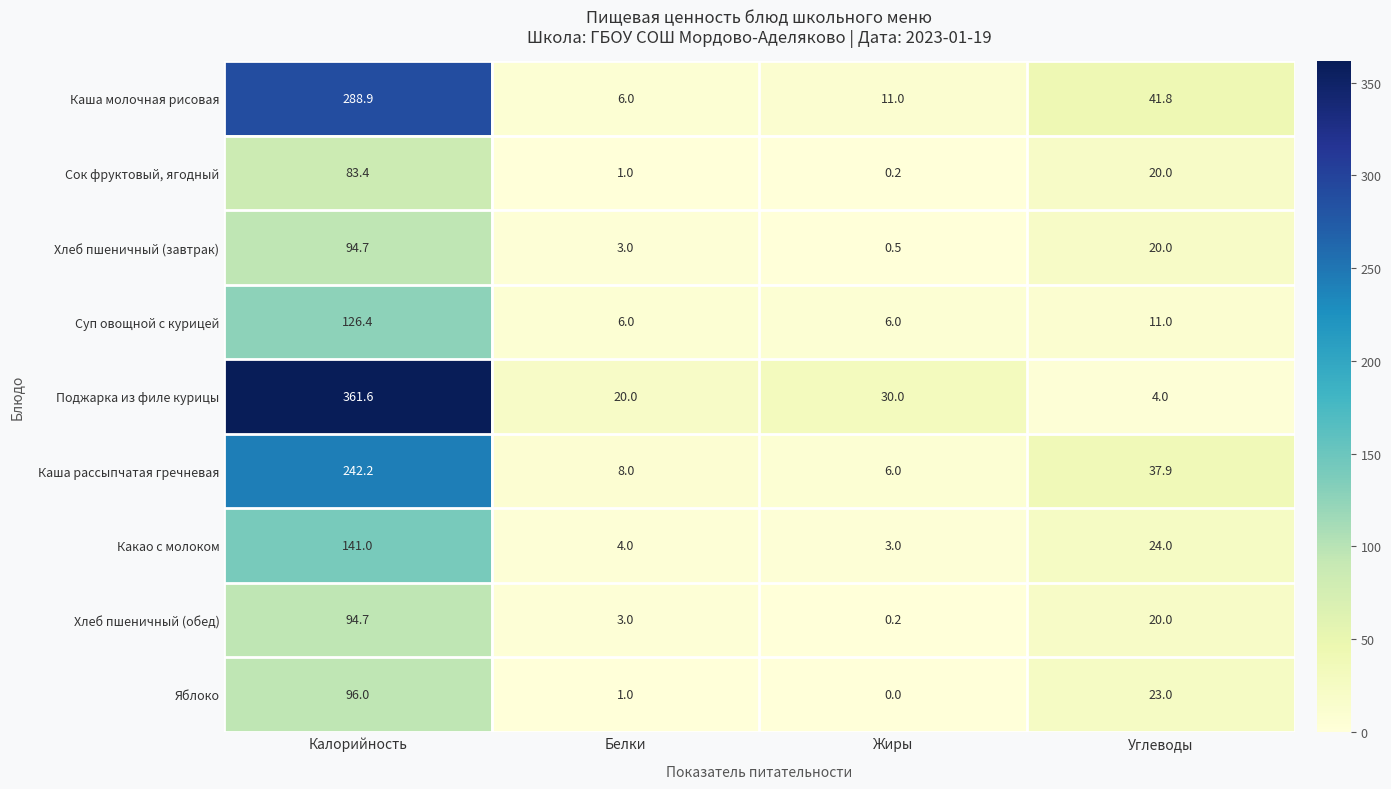

Count the number of categories in the chart.

4